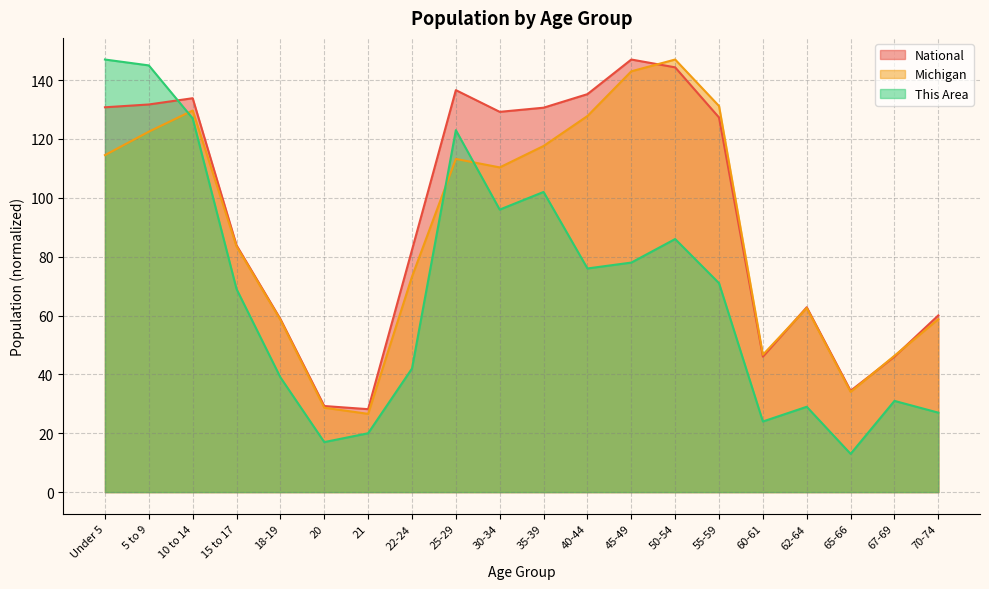

At which label does This Area reach its peak?

Under 5